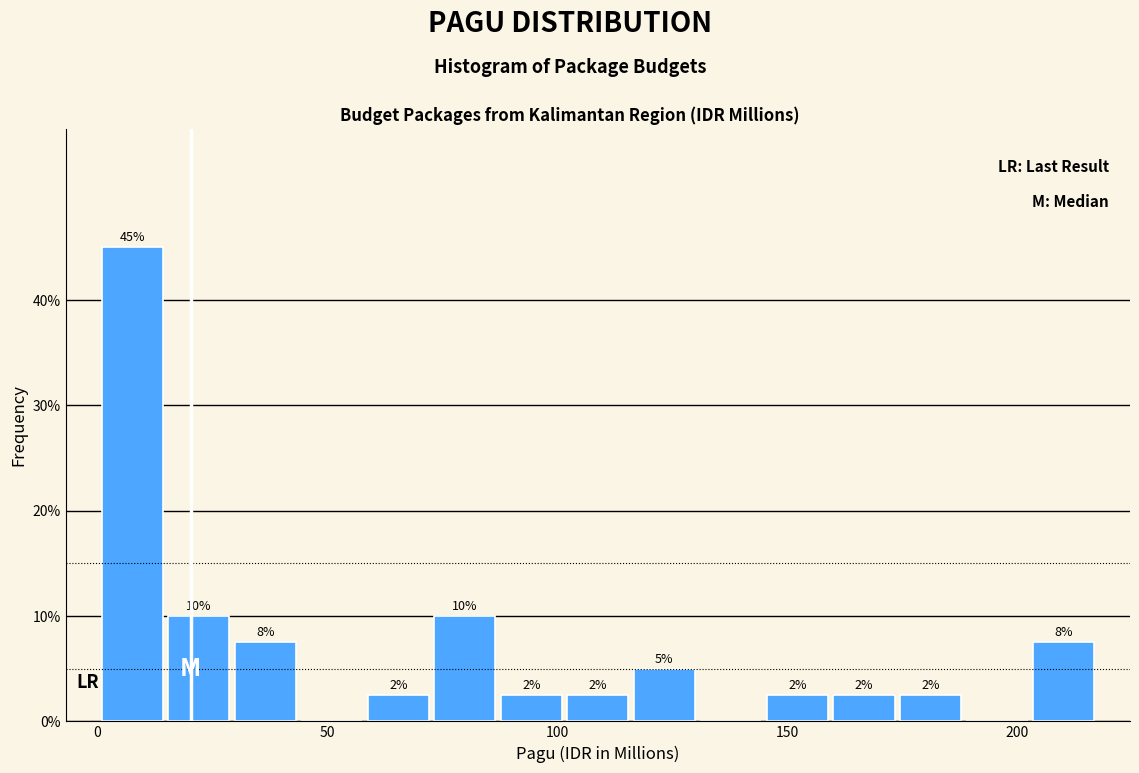

Read against the x-axis, roughly where is the centre of the tallest bar?

10